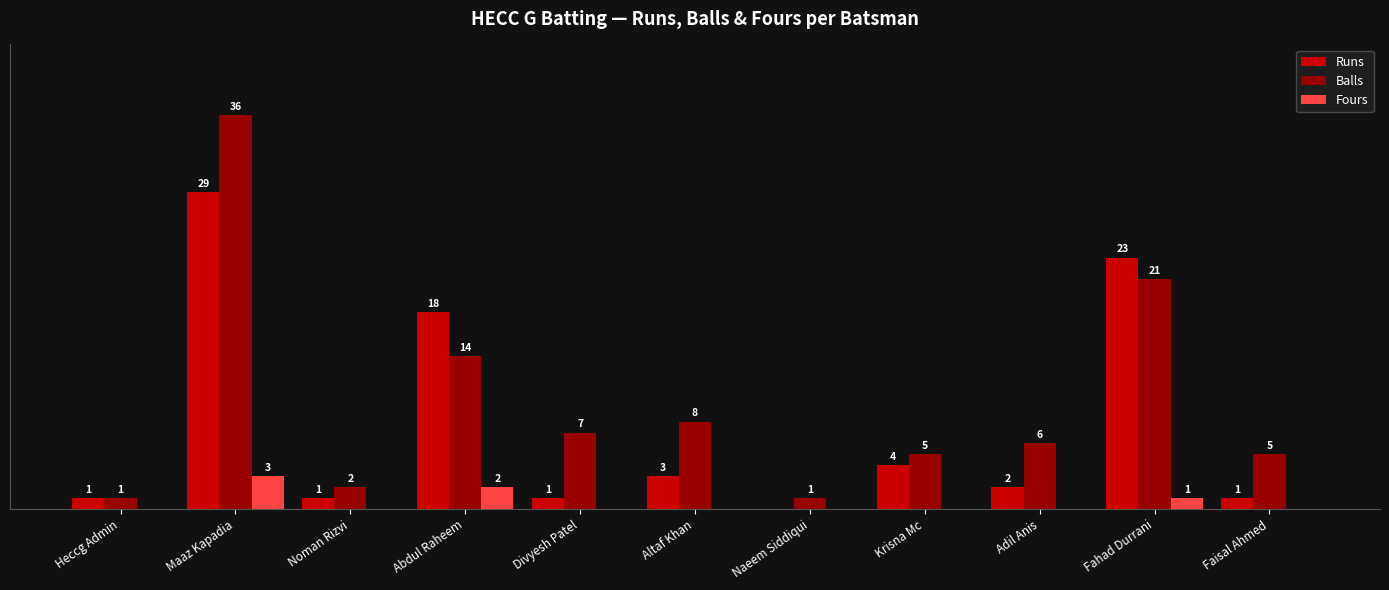

Does the chart contain stacked bars?

No